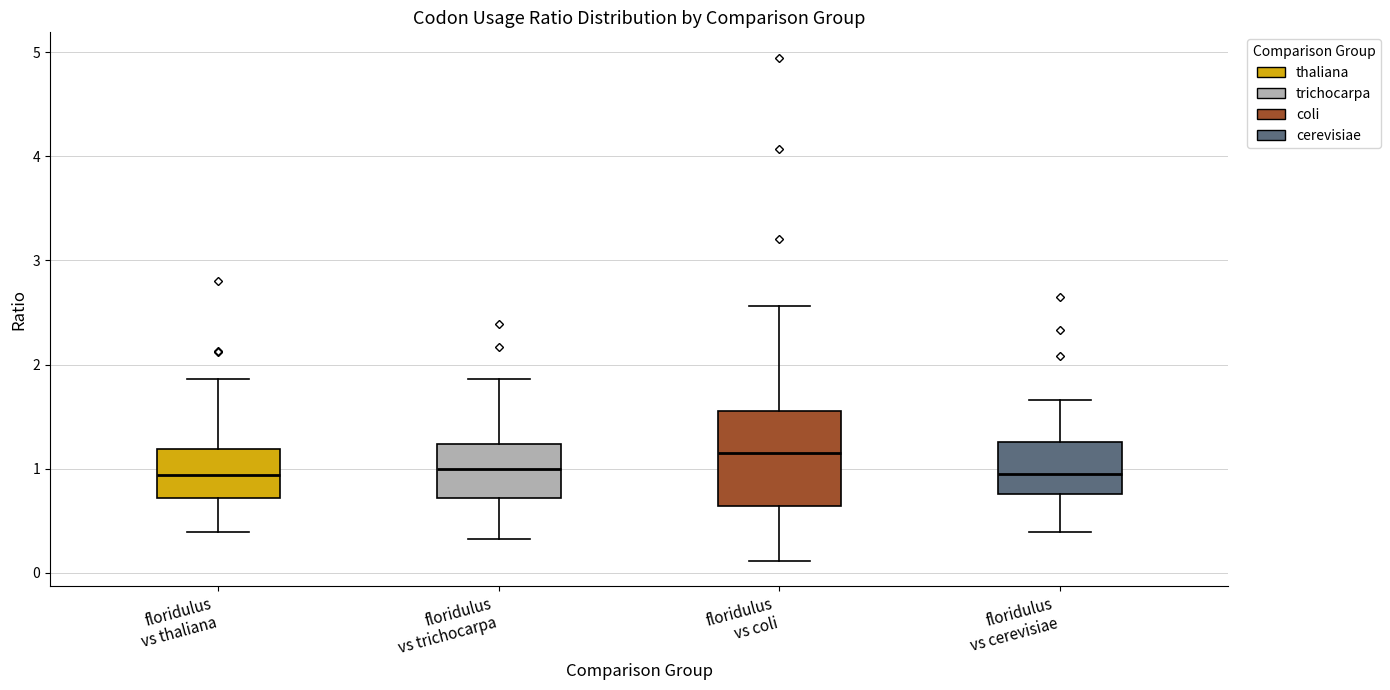

Reading left to right, read every box against the y-axis: the position of its median line, the range the box covers, and the ends of its whiskers. The values are not printed on the chart, so give them approximately, as read against the axis.

floridulus vs thaliana: median 0.9, box 0.7 to 1.2, whiskers 0.4 to 1.9
floridulus vs trichocarpa: median 1.0, box 0.7 to 1.2, whiskers 0.3 to 1.9
floridulus vs coli: median 1.1, box 0.6 to 1.6, whiskers 0.1 to 2.6
floridulus vs cerevisiae: median 0.9, box 0.8 to 1.3, whiskers 0.4 to 1.7